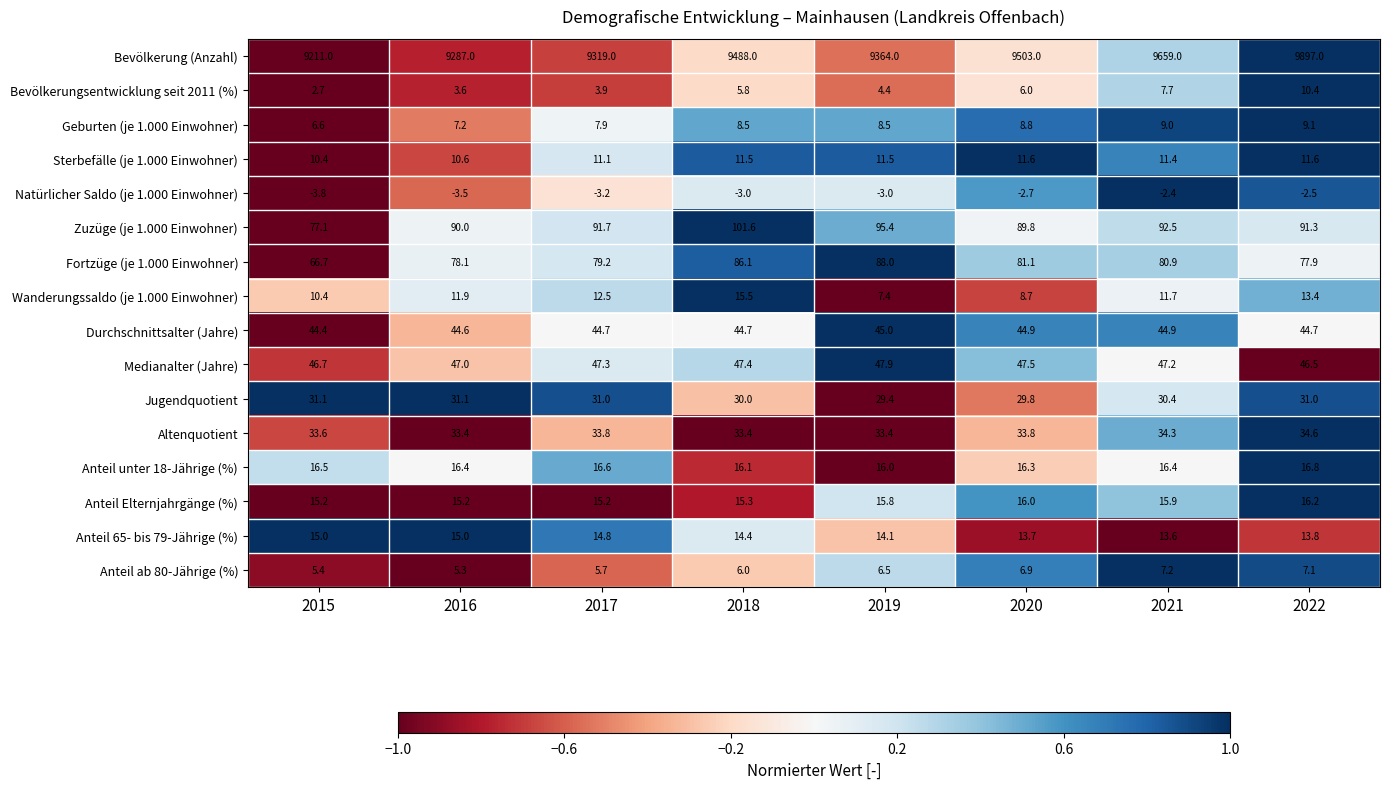

What is the difference between the Jugendquotient values at 2016 and 2020?

1.3